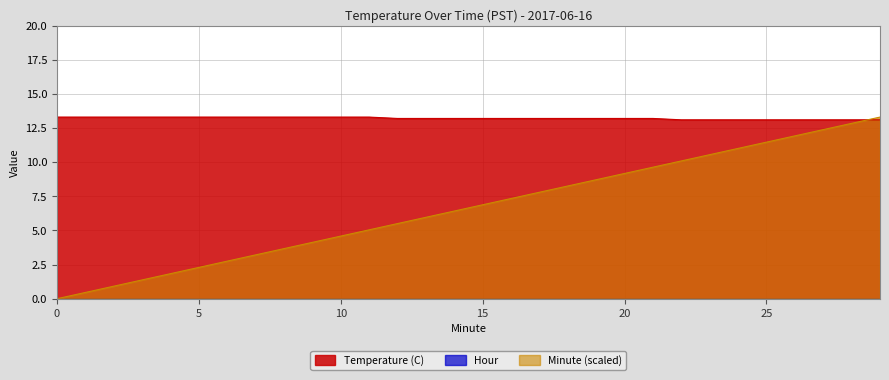

Reading left to right, transcribe all the data shown in this chart.

Temperature (C): 0=13.3	1=13.3	2=13.3	3=13.3	4=13.3	5=13.3	6=13.3	7=13.3	8=13.3	9=13.3	10=13.3	11=13.3	12=13.2	13=13.2	14=13.2	15=13.2	16=13.2	17=13.2	18=13.2	19=13.2	20=13.2	21=13.2	22=13.1	23=13.1	24=13.1	25=13.1	26=13.1	27=13.1	28=13.1	29=13.1
Minute: 0=0.0	1=0.5	2=0.9	3=1.4	4=1.8	5=2.3	6=2.8	7=3.2	8=3.7	9=4.1	10=4.6	11=5.0	12=5.5	13=6.0	14=6.4	15=6.9	16=7.3	17=7.8	18=8.3	19=8.7	20=9.2	21=9.6	22=10.1	23=10.5	24=11.0	25=11.5	26=11.9	27=12.4	28=12.8	29=13.3